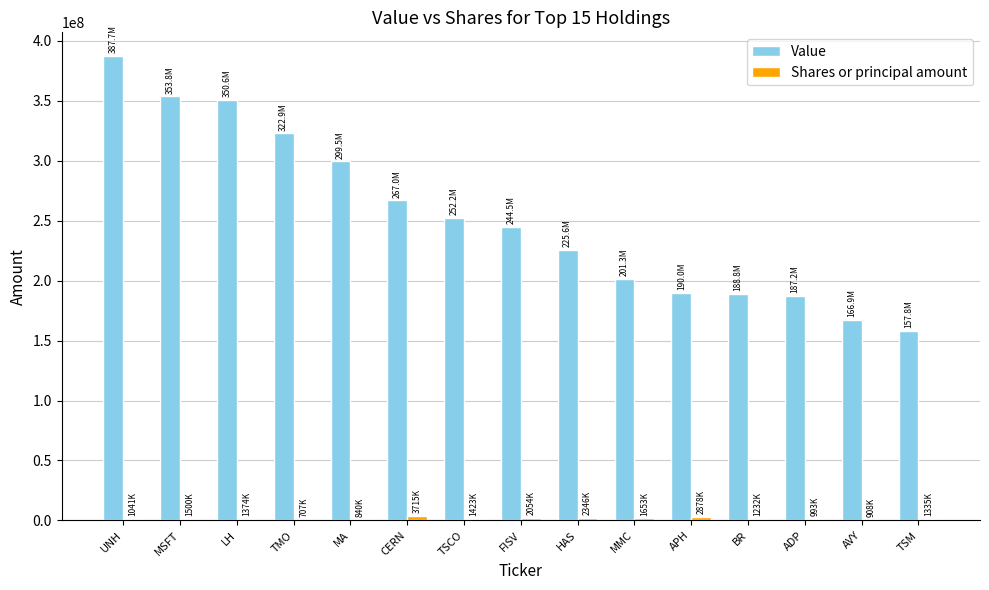

What is the sum of all Value values?

3795779000